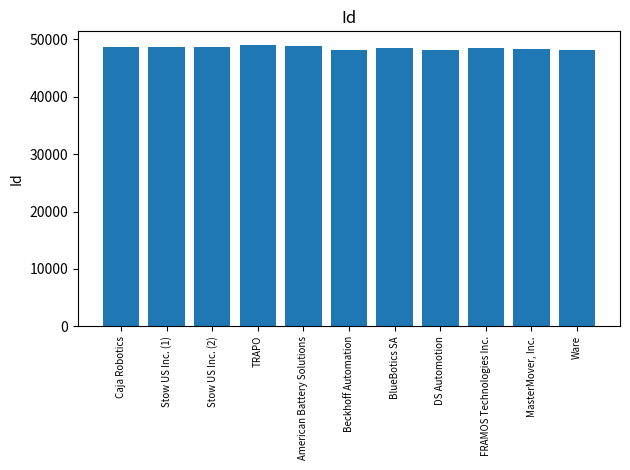

What is the value of the 1st bar from the left?

48685